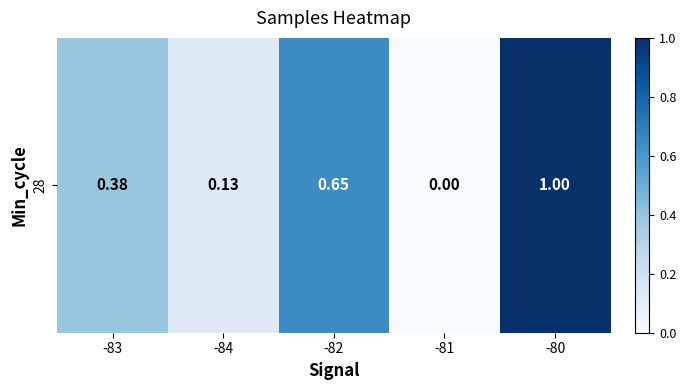

Between -80 and -83, which is larger?

-80